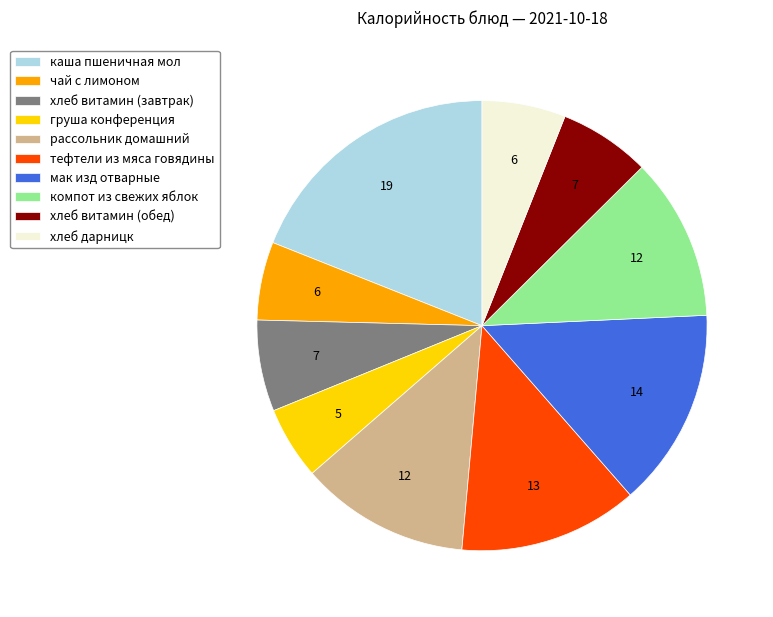

Is there any slice that represents more than half of the pie?

No